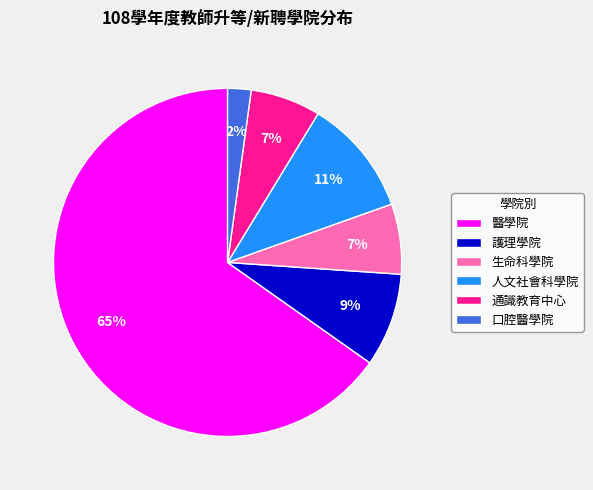

Which category has the biggest portion of the pie?

醫學院